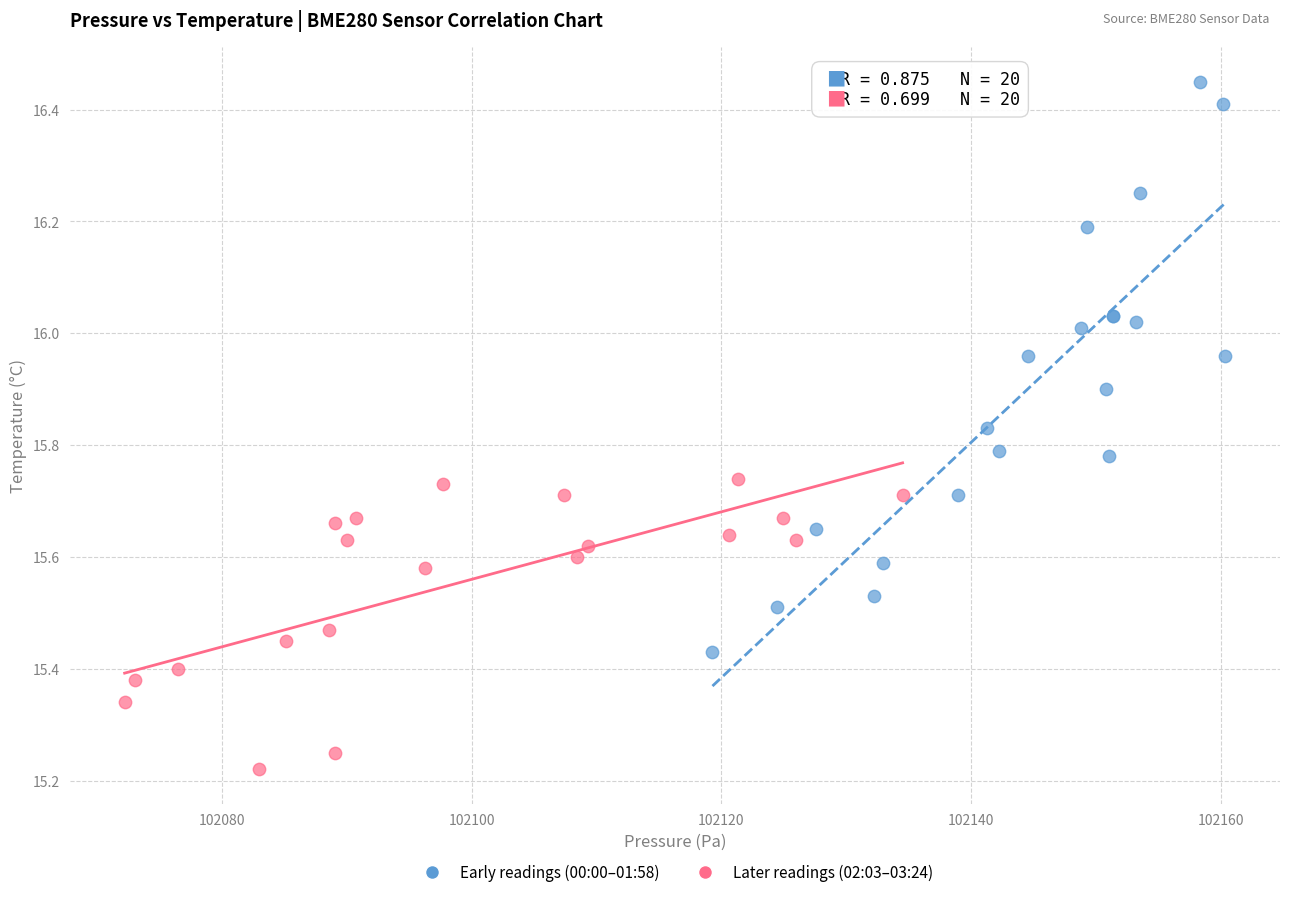

Which series reaches the maximum Y coordinate?

Early readings (00:00–01:58)